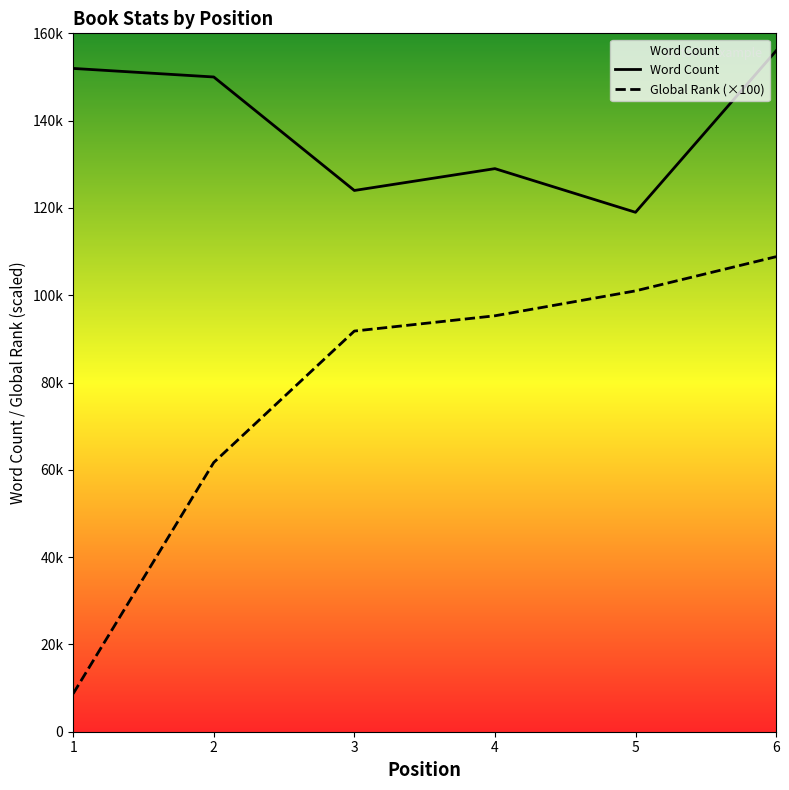

True or false: Global Rank has a value of 91790 at 3.

True